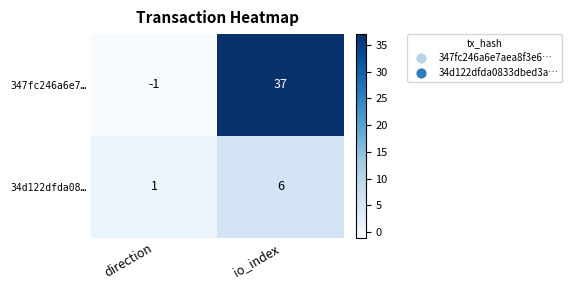

What is the sum of all 347fc246a6e7… values?

36